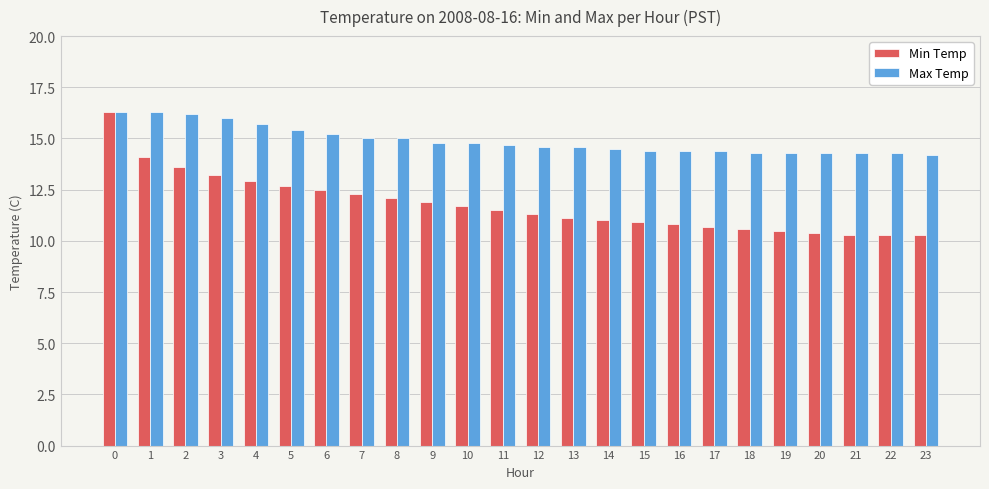

Reading right to left, list all the values displayed in this chart.

Min Temp: 10.3	10.3	10.3	10.4	10.5	10.6	10.7	10.8	10.9	11.0	11.1	11.3	11.5	11.7	11.9	12.1	12.3	12.5	12.7	12.9	13.2	13.6	14.1	16.3
Max Temp: 14.2	14.3	14.3	14.3	14.3	14.3	14.4	14.4	14.4	14.5	14.6	14.6	14.7	14.8	14.8	15.0	15.0	15.2	15.4	15.7	16.0	16.2	16.3	16.3